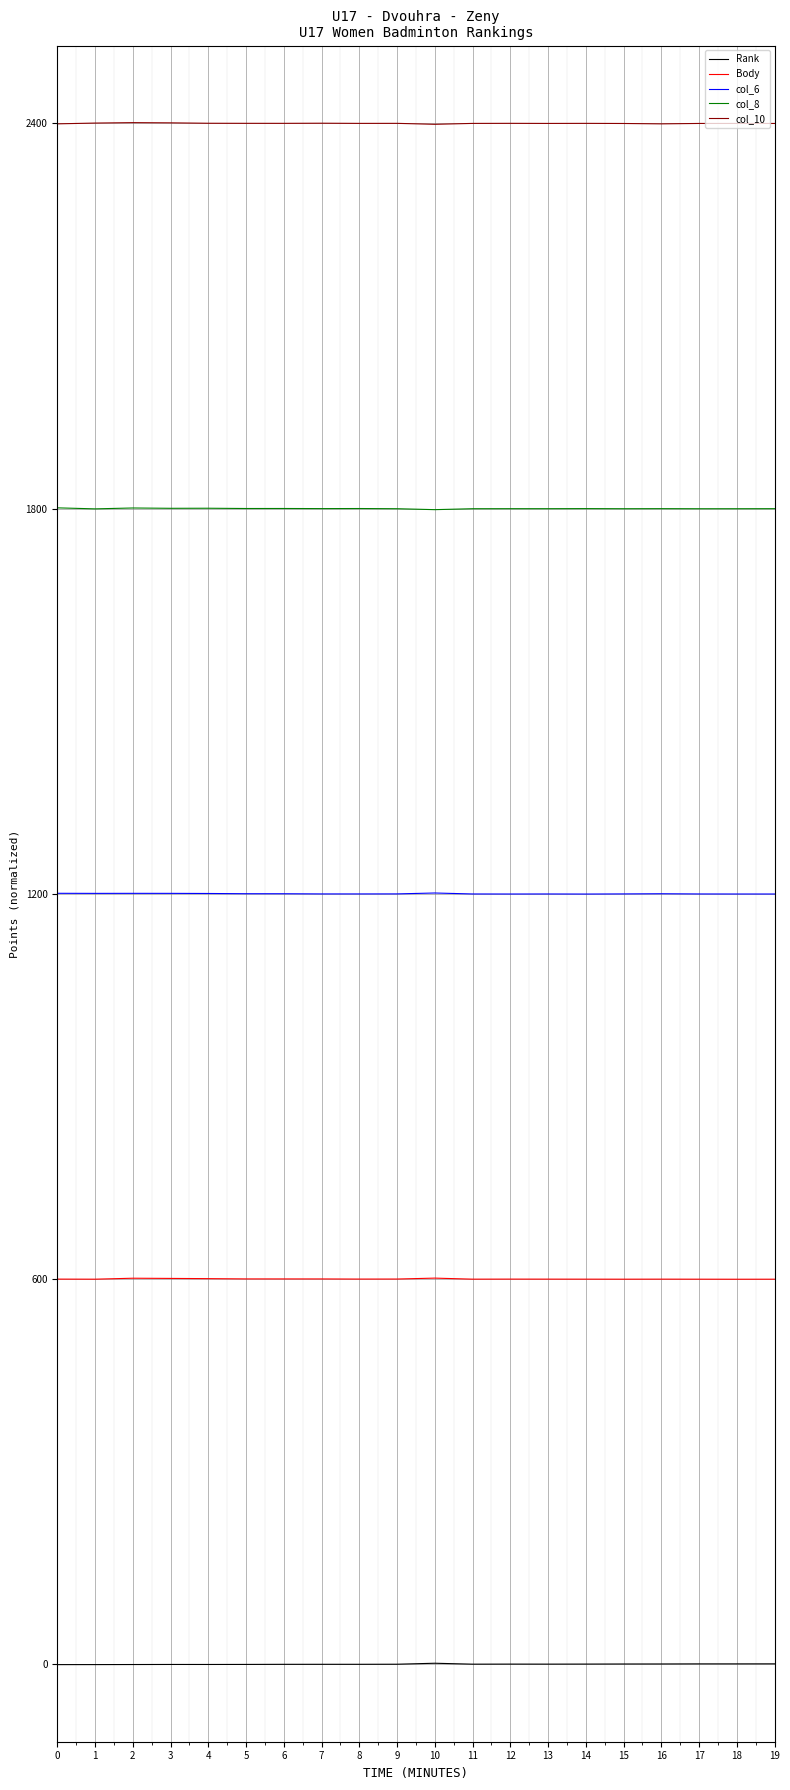

Is the value of col_8 at 10 greater than the value of Rank at 13?

Yes